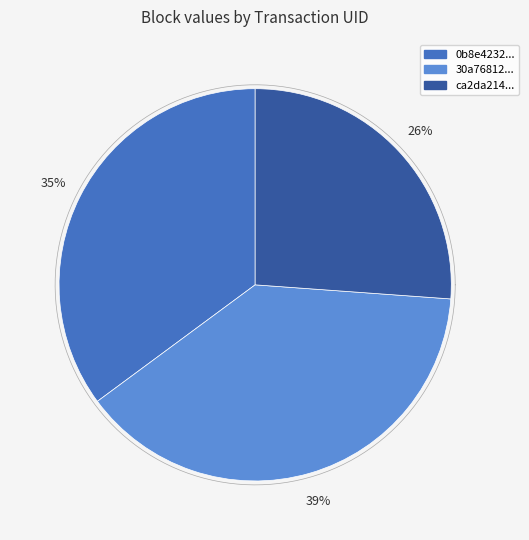

How many slices are in this pie chart?

3